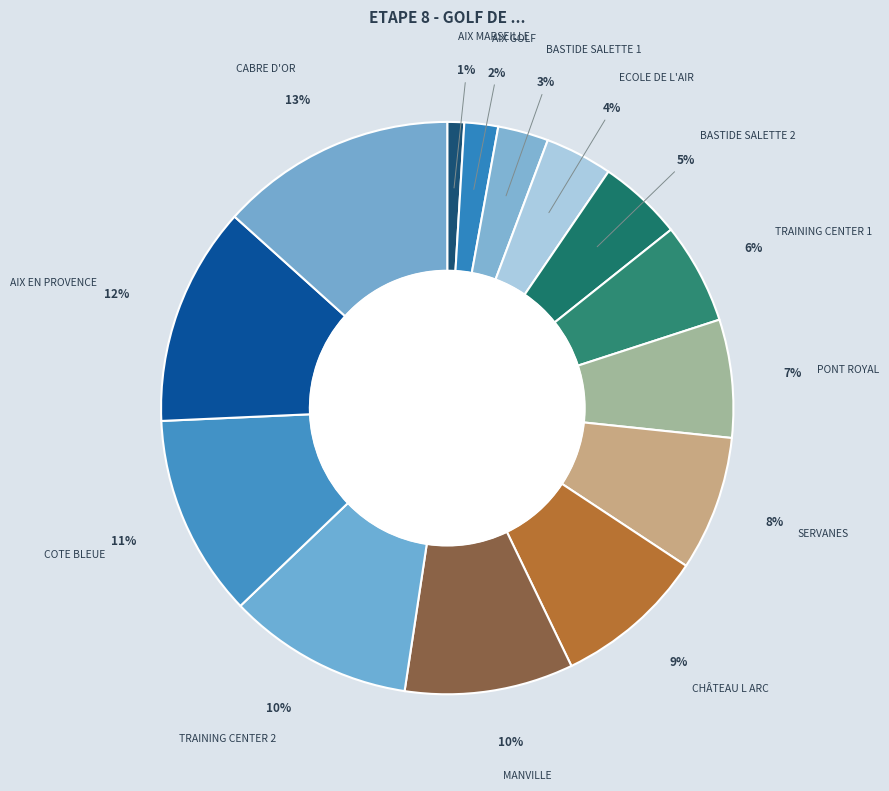

To the nearest percent, what is the difference between the largest and smallest slice percentages?

12%